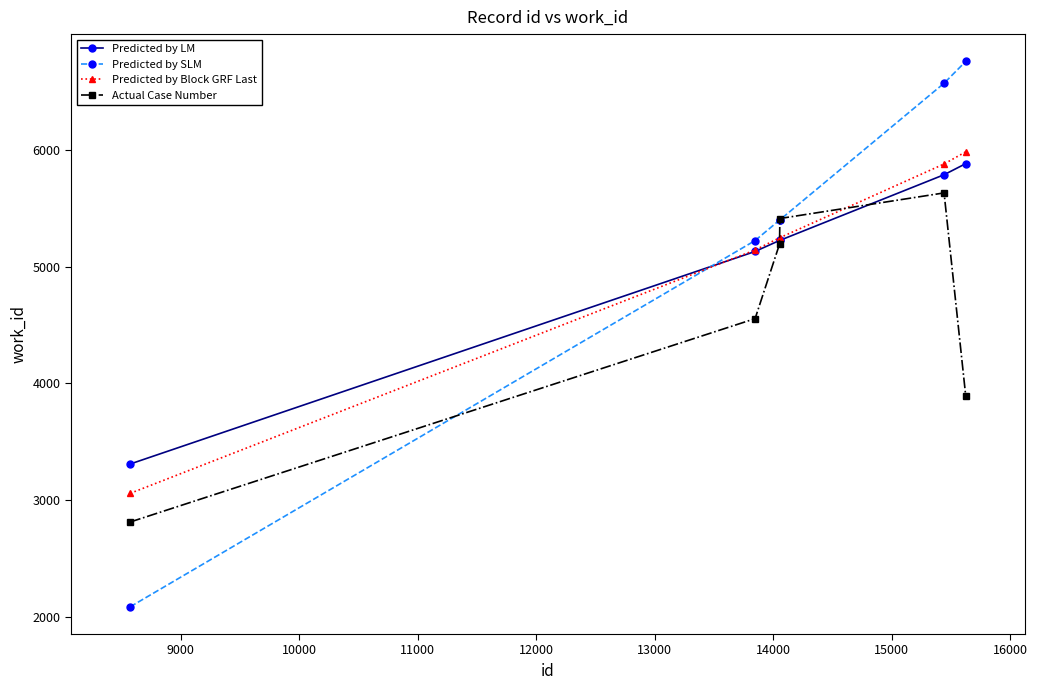

At how many categories does at least one series exceed 3806?

5